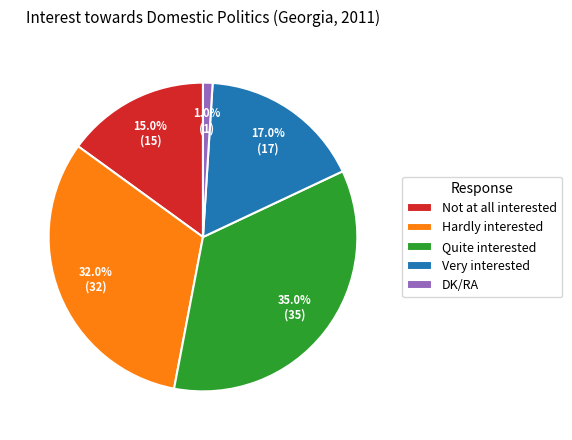

To the nearest percent, what is the combined percentage of DK/RA and Very interested?

18%